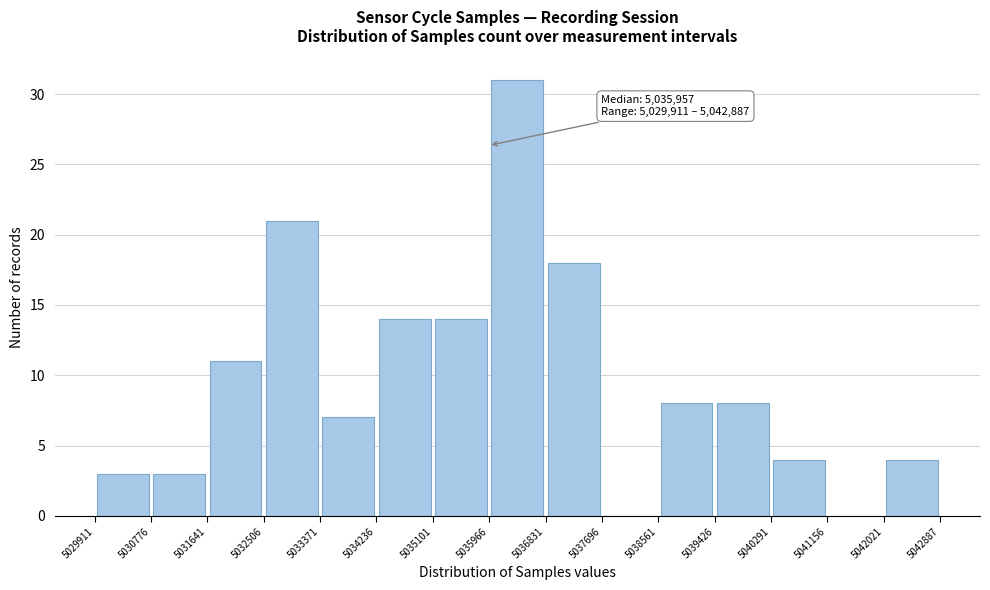

Which range on the x-axis has the tallest bar?

5035966 to 5036831